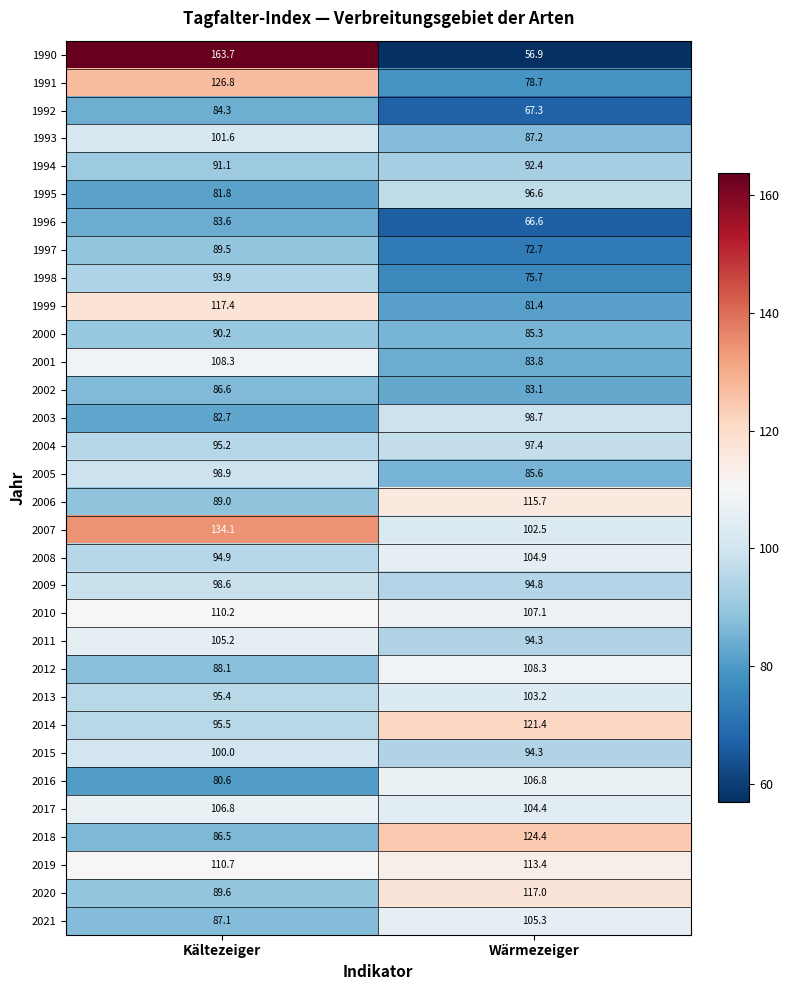

What is the difference between the 2013 values at Wärmezeiger and Kältezeiger?

7.8